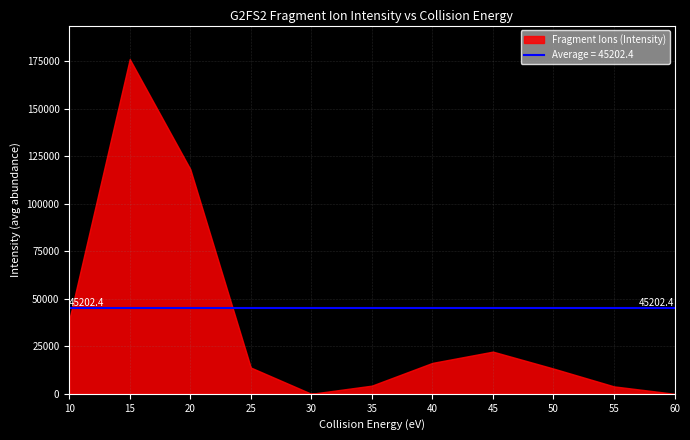

The value of 495.18 at 10 is 1570.6. True or false?

False